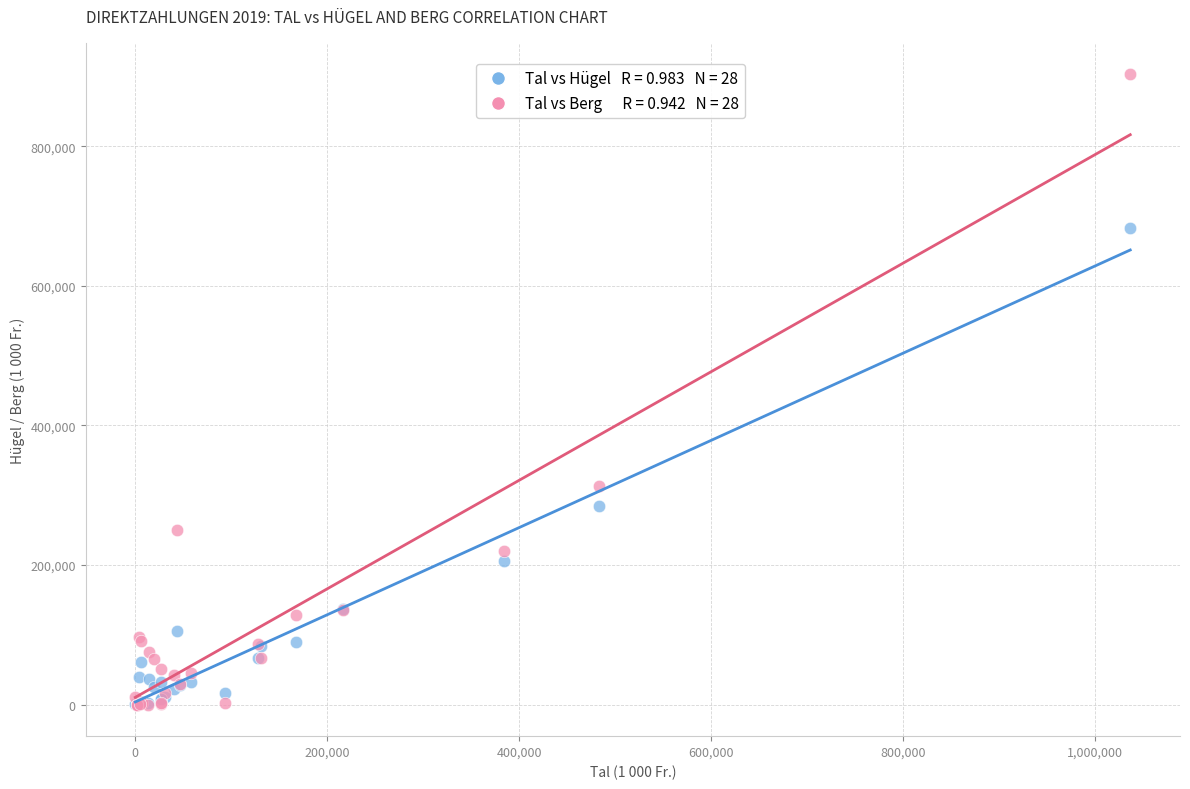

Across all series, what Y value is closest to 451585?

312992.2